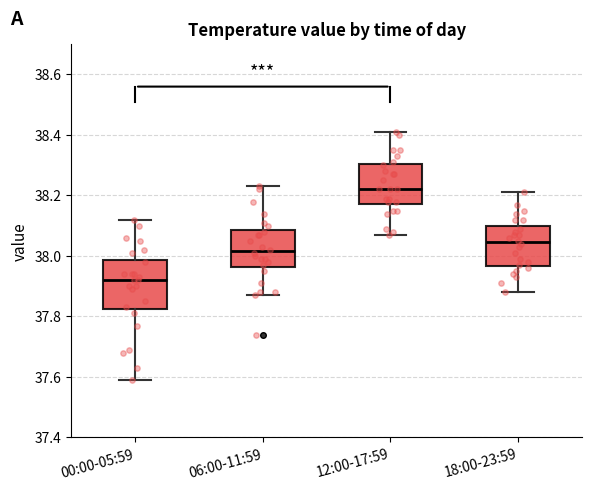

Which box's median line is the highest?

12:00-17:59